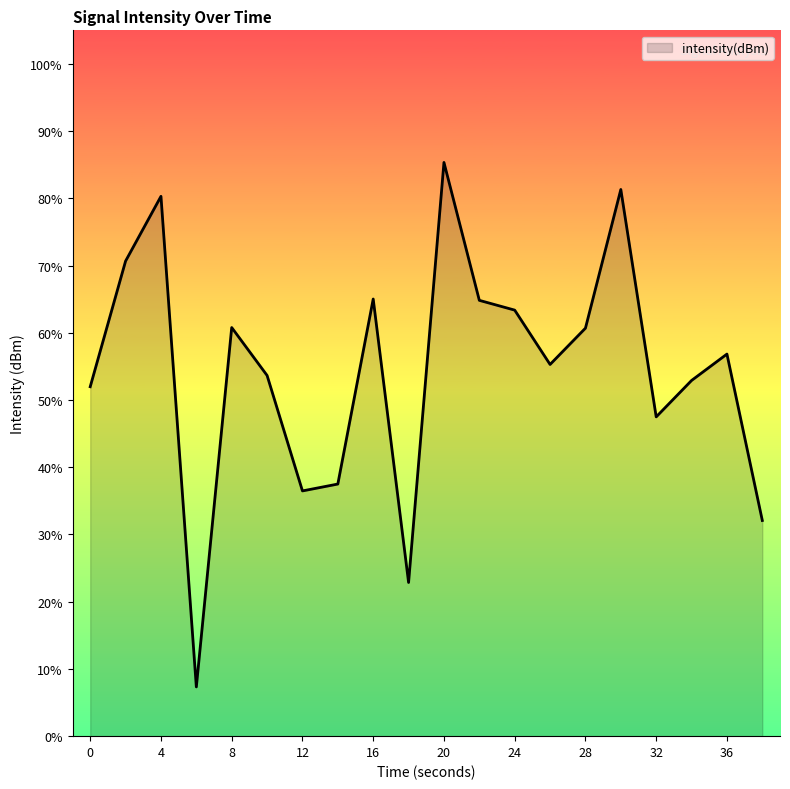

What is the difference between the maximum and minimum values?

78.0